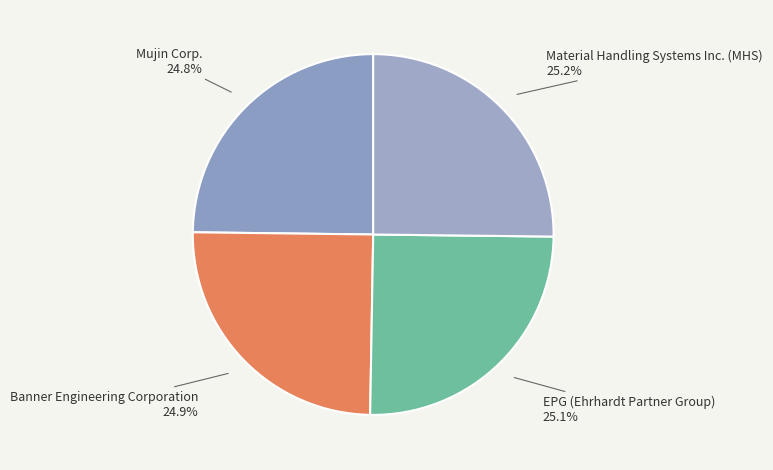

Rank the categories by value from highest to lowest.

Material Handling Systems Inc. (MHS), EPG (Ehrhardt Partner Group), Banner Engineering Corporation, Mujin Corp.